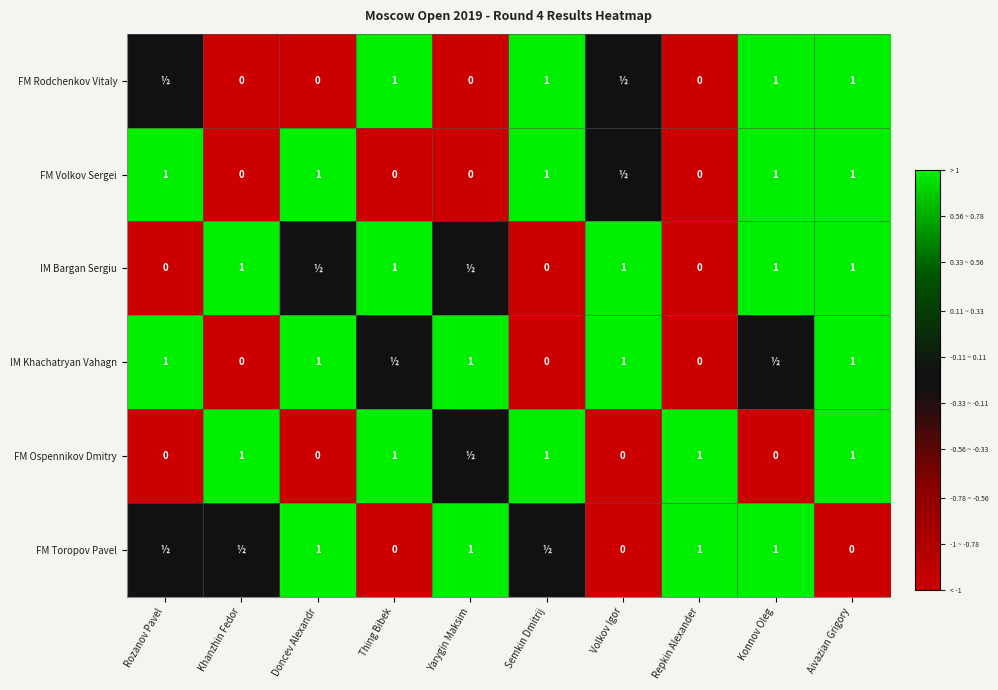

The FM Toropov Pavel series shows 1 at Doncev Alexandr. True or false?

True